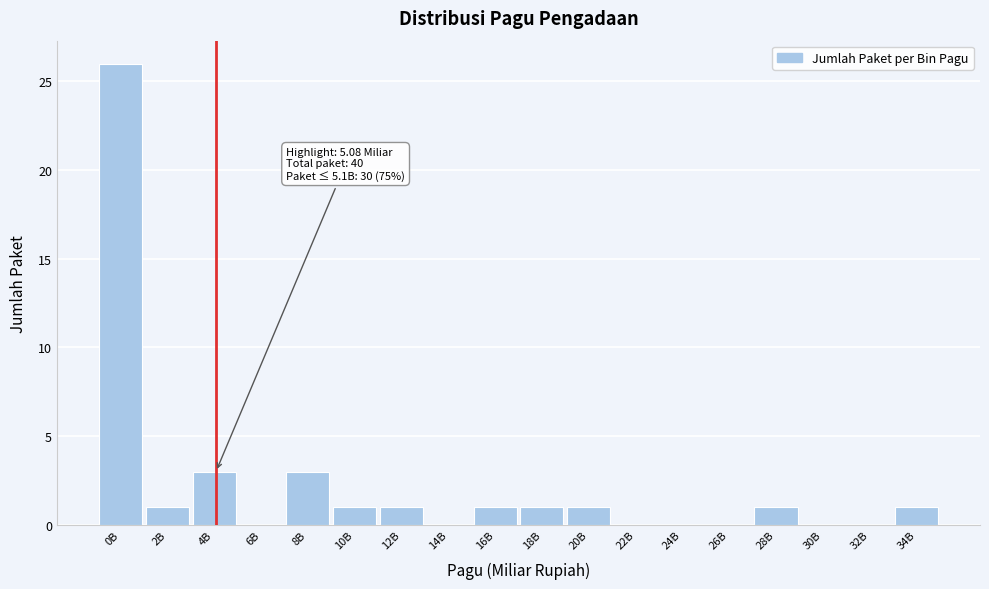

Reading left to right, what are all the values shown in this chart?

0B=26	2B=1	4B=3	6B=0	8B=3	10B=1	12B=1	14B=0	16B=1	18B=1	20B=1	22B=0	24B=0	26B=0	28B=1	30B=0	32B=0	34B=1